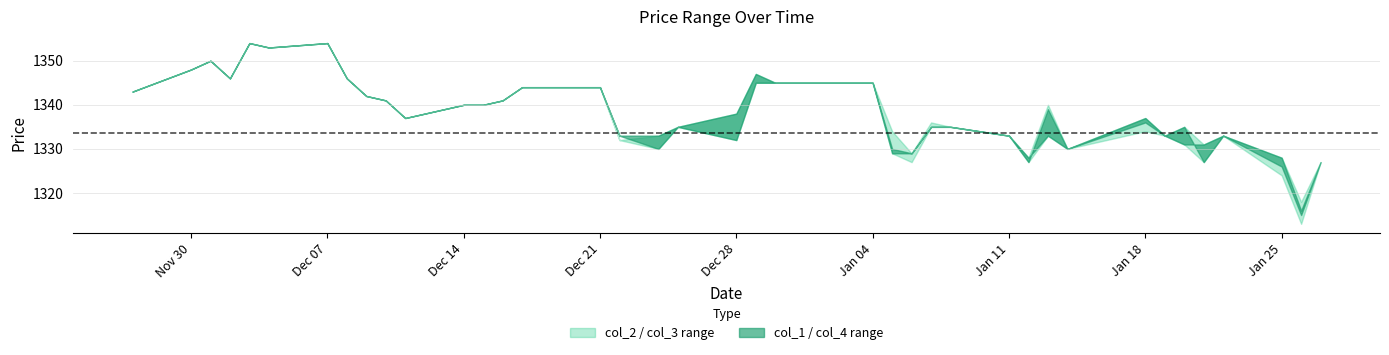

Does the chart have visible grid lines?

Yes